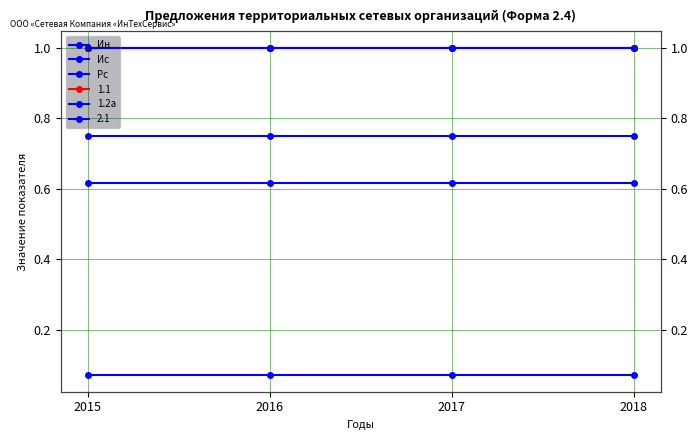

Rank the series by their maximum value, from highest to lowest.

1.2а, Ис, Ин, Рс